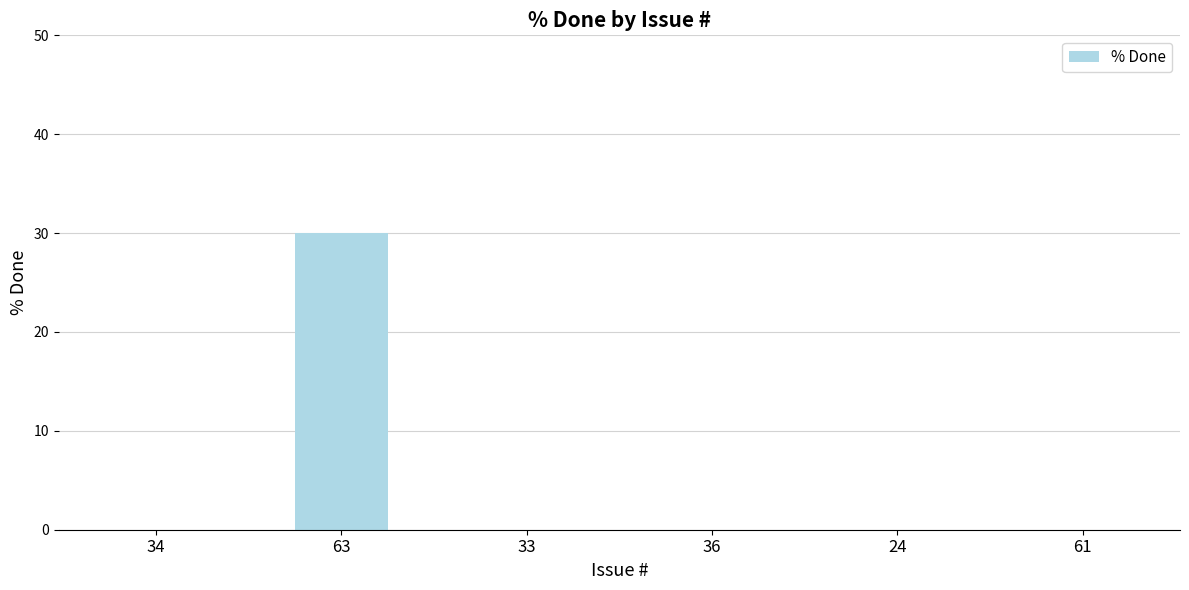

True or false: the data shows 0 at 36.

True